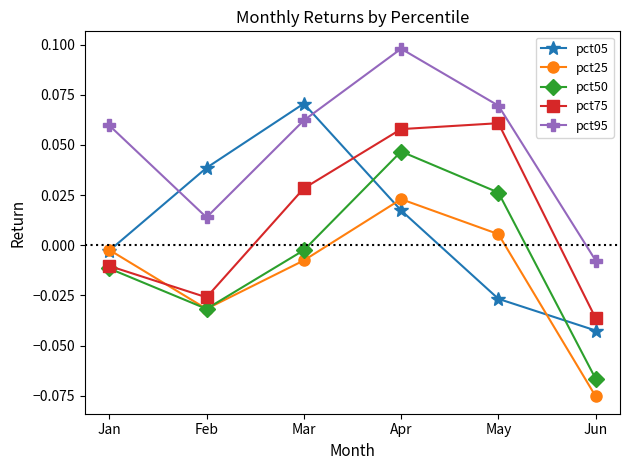

The value of pct95 at Apr is 0.0. True or false?

False